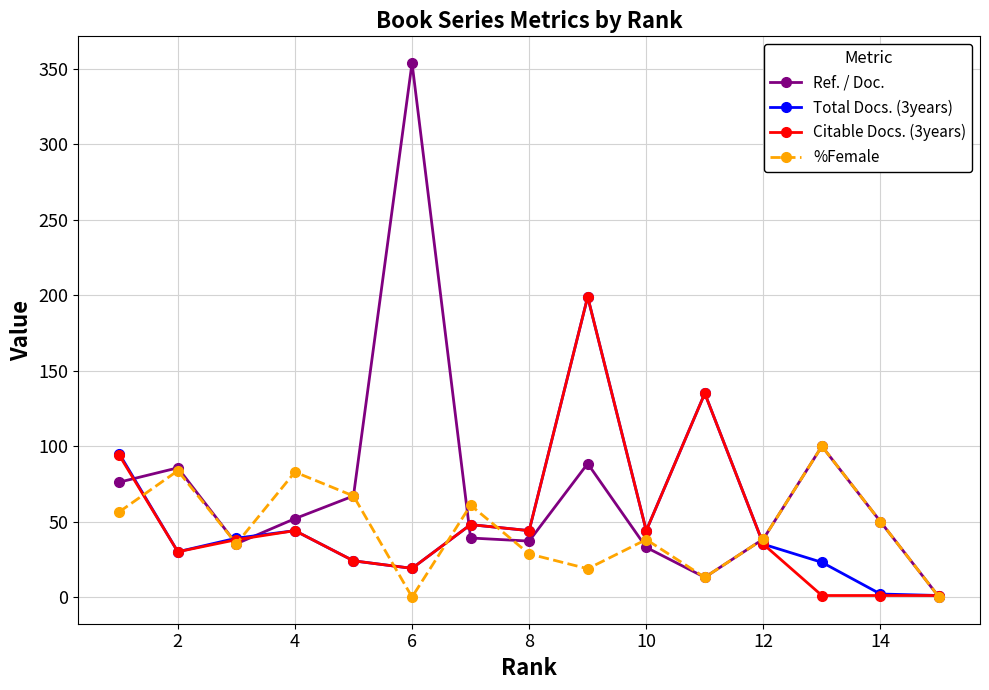

Count the number of categories in the chart.

15